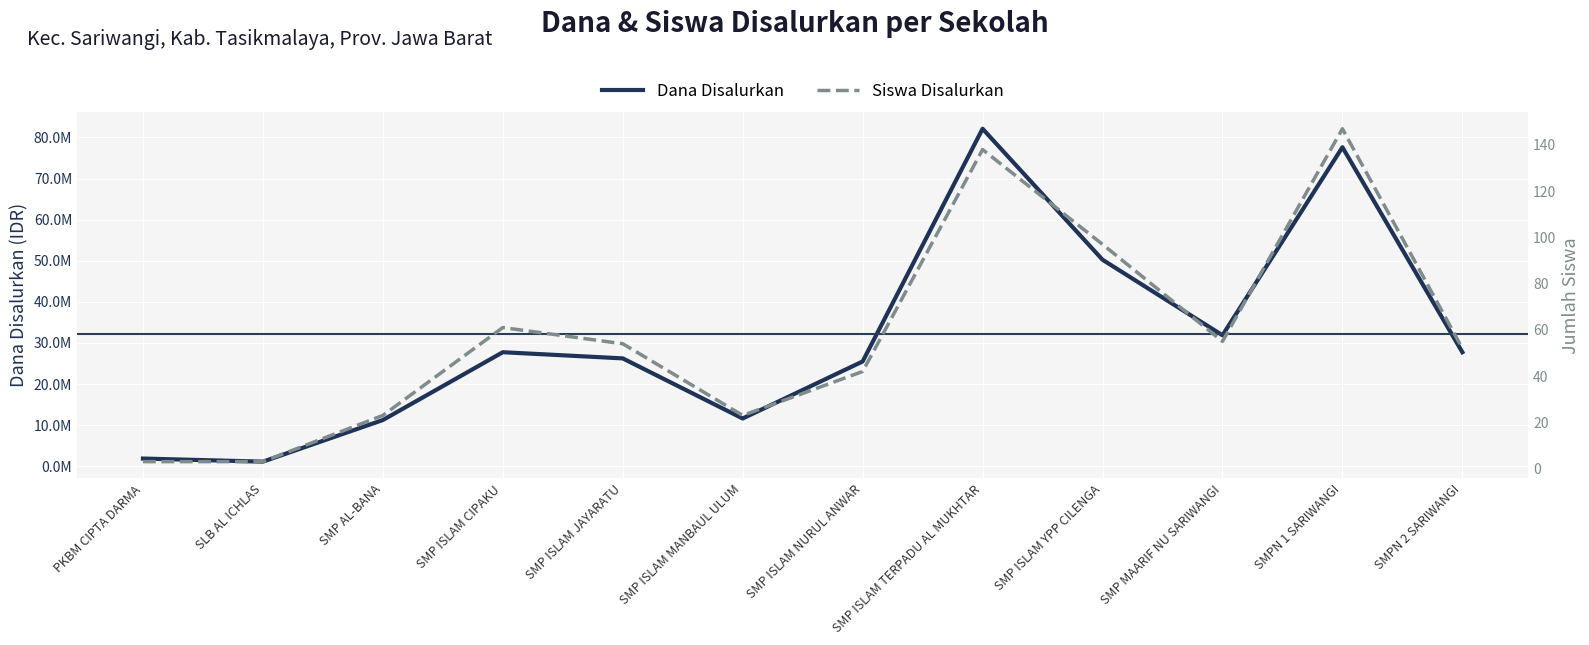

At how many categories does at least one series exceed 69172321?

2